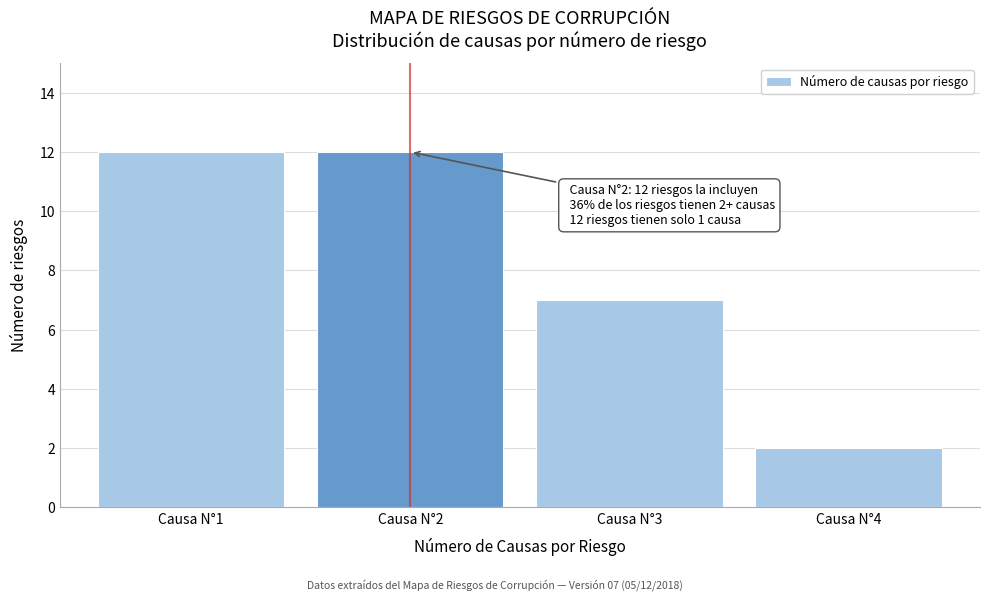

Reading left to right, what are all the values shown in this chart?

12	12	7	2